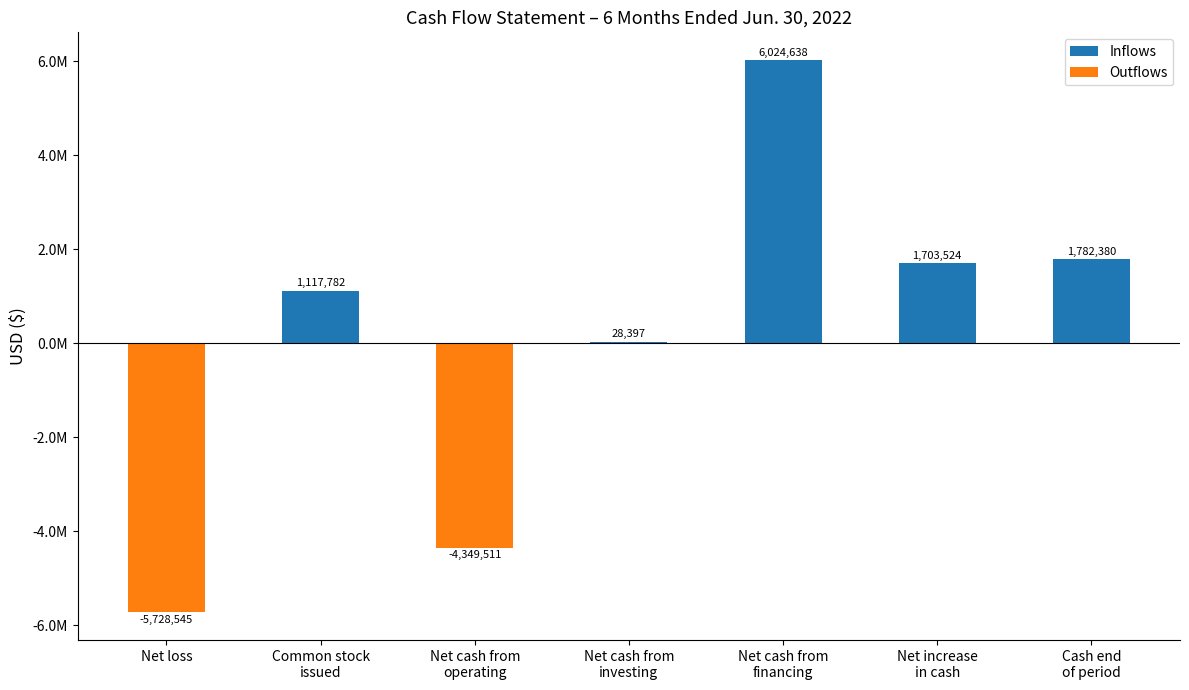

Rank the series by their average value, from lowest to highest.

Outflows, Inflows